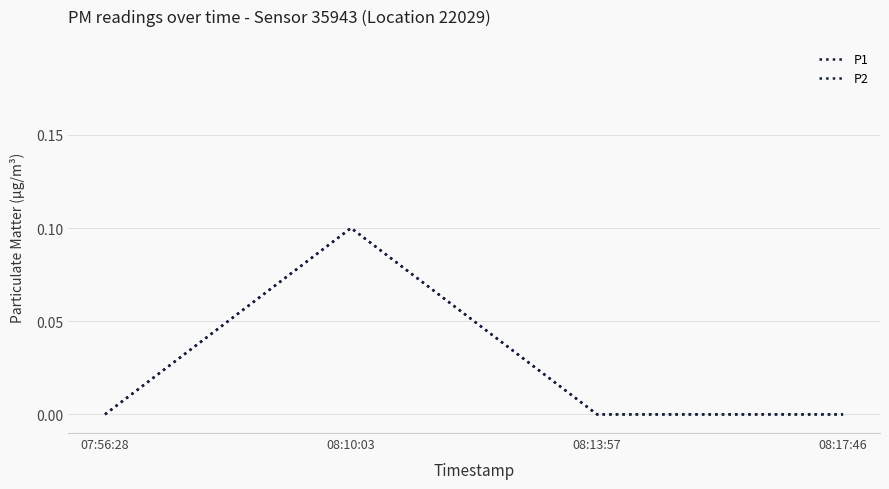

Does the chart display data point markers on the line(s)?

No